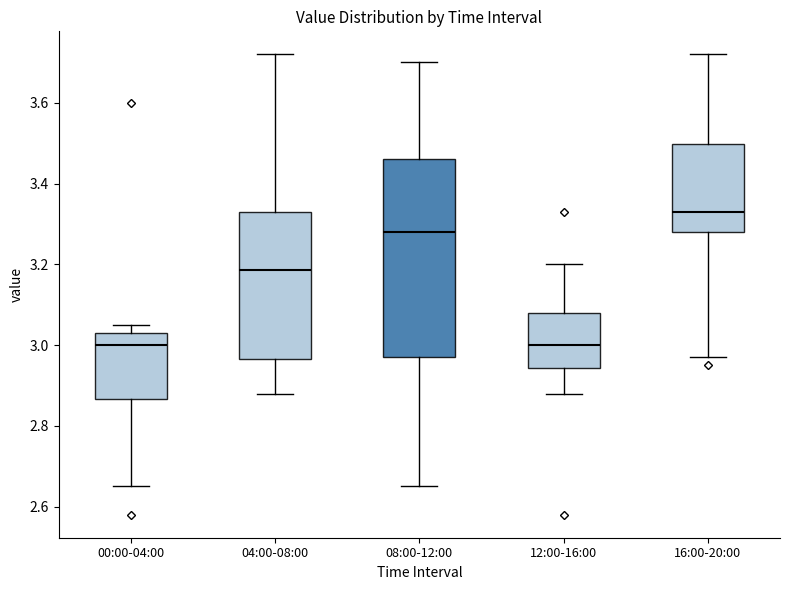

Which box is the tallest, from its lower edge to its upper edge?

08:00-12:00